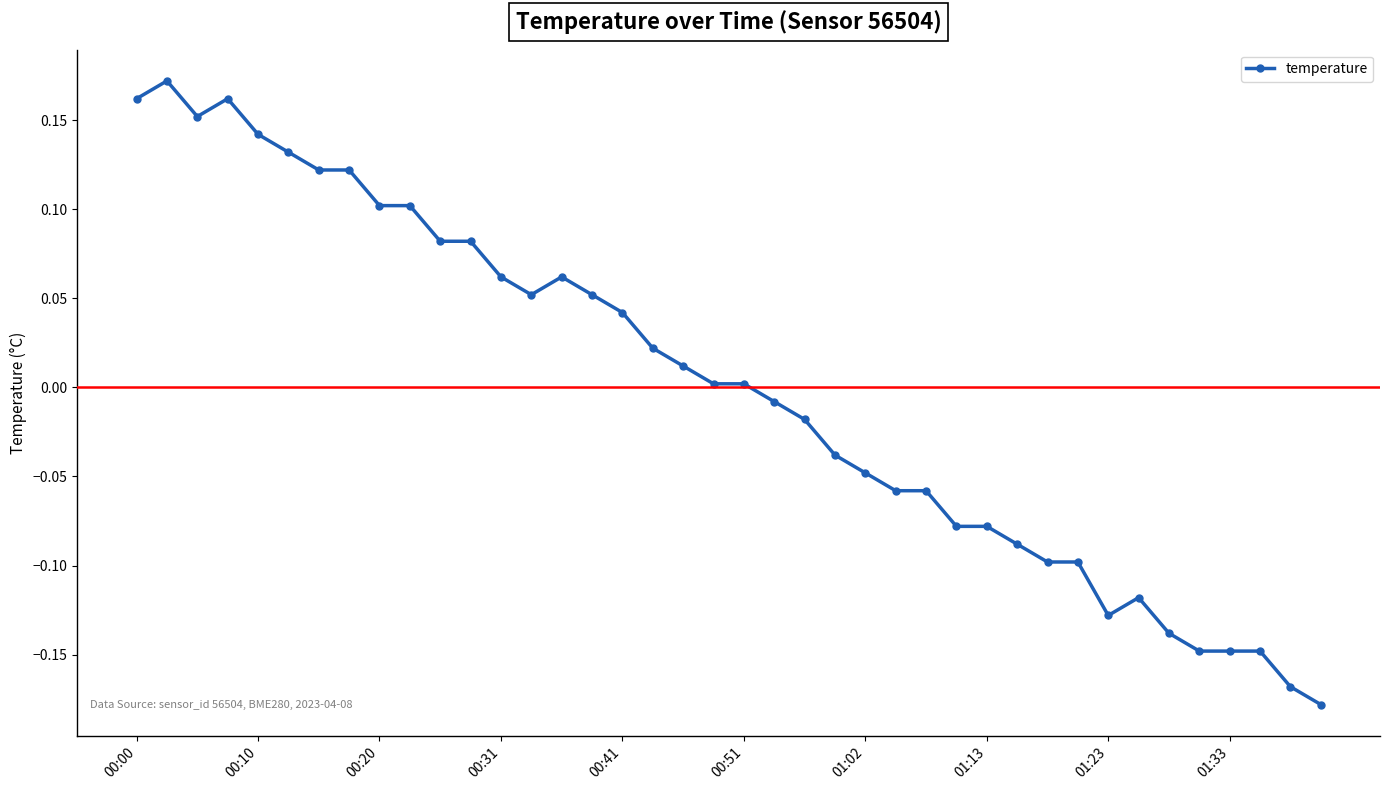

True or false: the data has more than 0 interior local peaks.

True